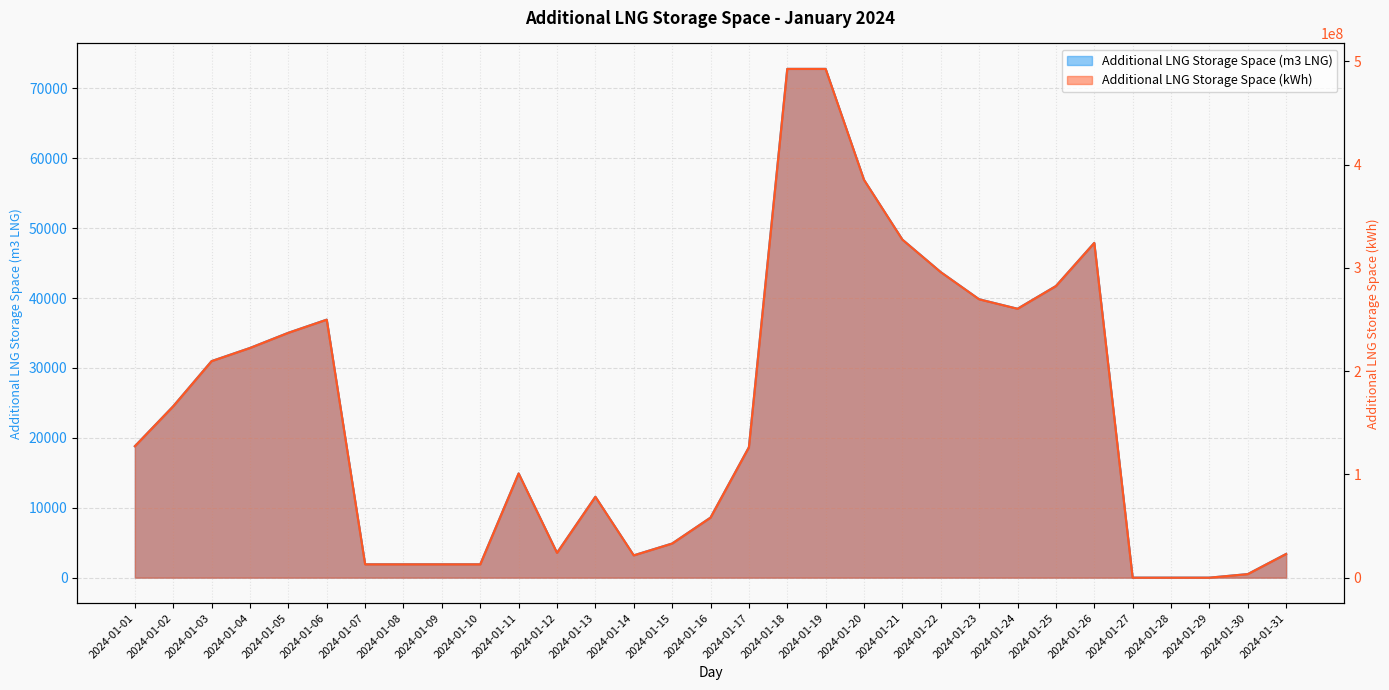

Where is Additional LNG Storage Space (kWh) nearest to the value 246382506?

2024-01-06